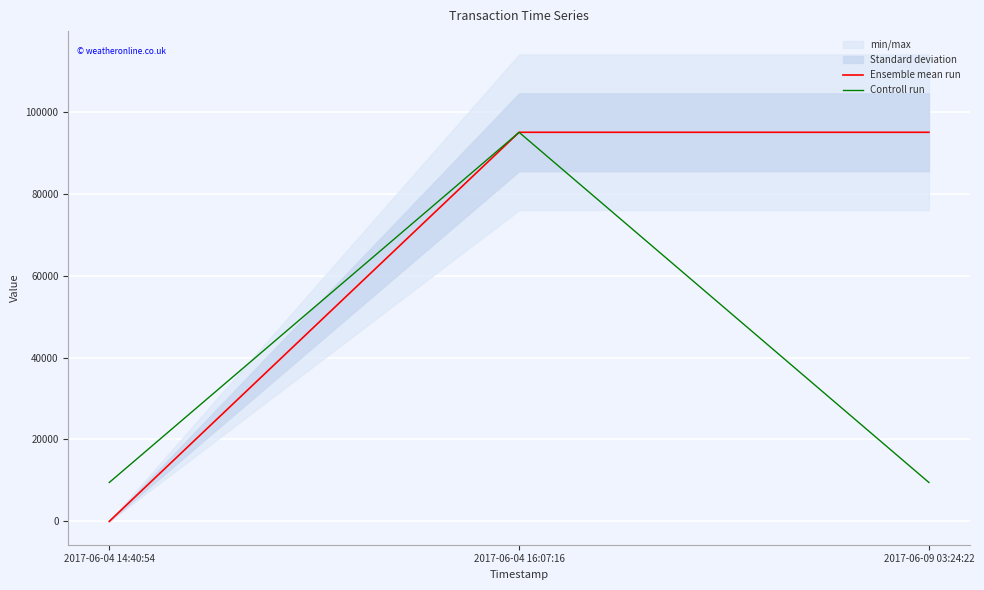

Which series has the largest total across all categories?

Ensemble mean run